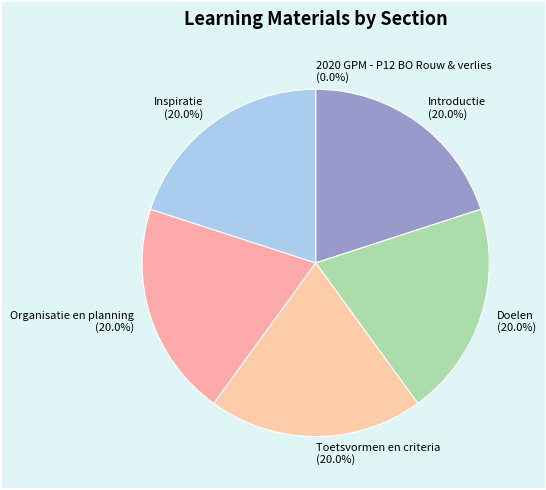

Is Introductie the majority of the pie?

No